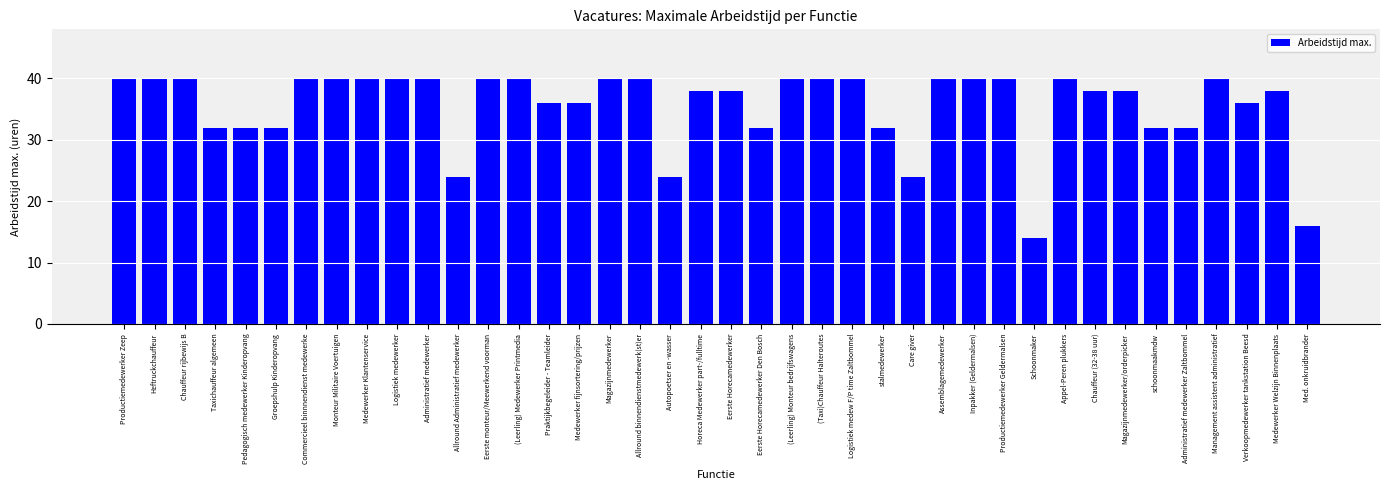

What is the difference between the second highest and second lowest values?

24